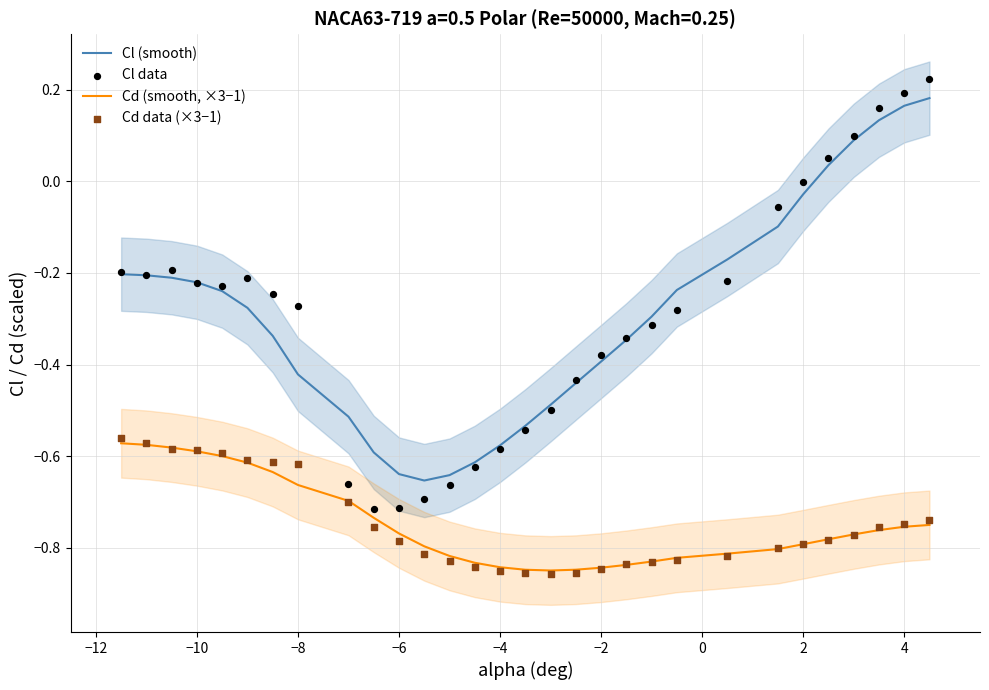

Which series has the widest spread of Y values?

Cl data